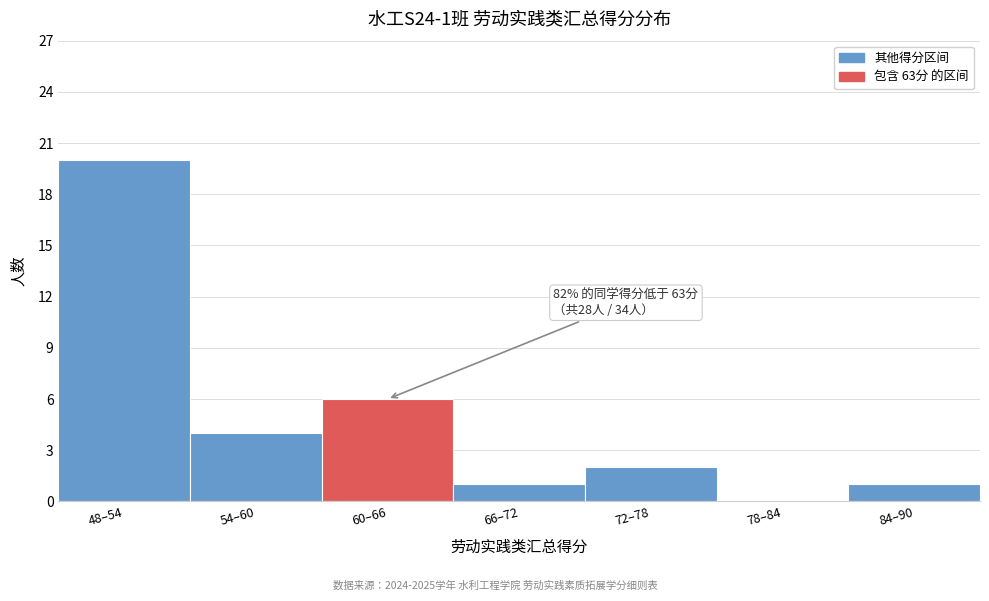

Reading left to right, list all the values displayed in this chart.

48–54=20	54–60=4	60–66=6	66–72=1	72–78=2	78–84=0	84–90=1